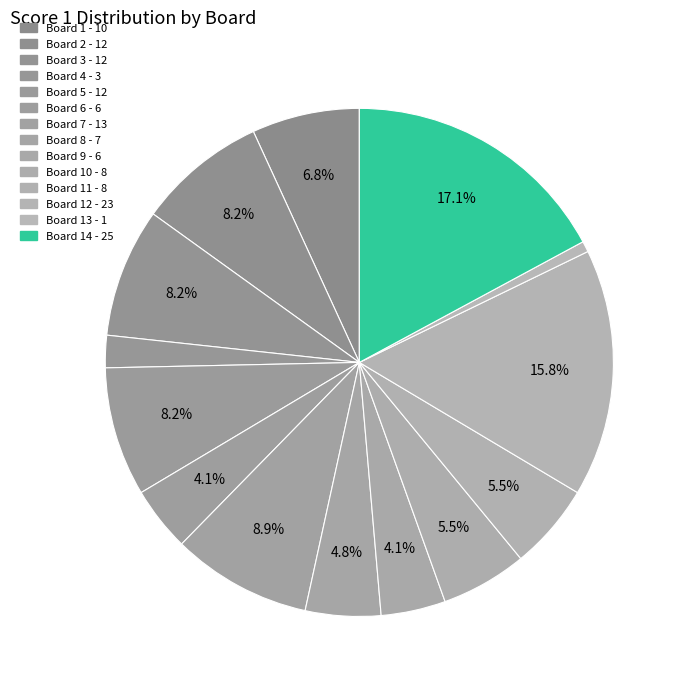

Which slice is the smallest?

Board 13